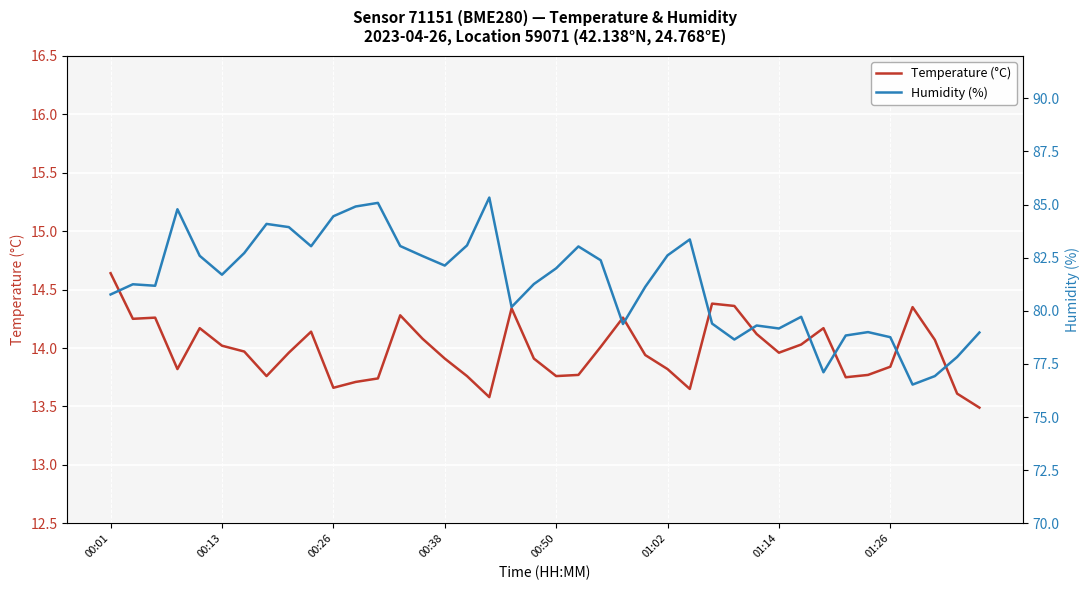

How many values in the Humidity (%) series are below 81?

16